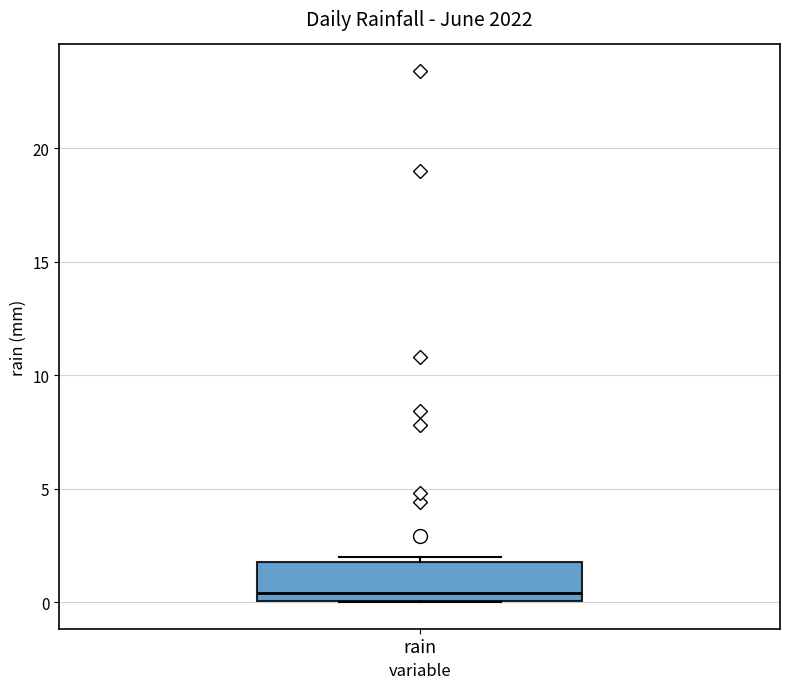

Transcribe this box plot: give where the median line is, the range the box spans, and where the two whiskers end, as read against the y-axis. The values are not printed on the chart, so give them approximately, as read against the axis.

median 0.5, box 0.0 to 2.0, whiskers 0.0 to 2.0 (just above the box's upper edge)